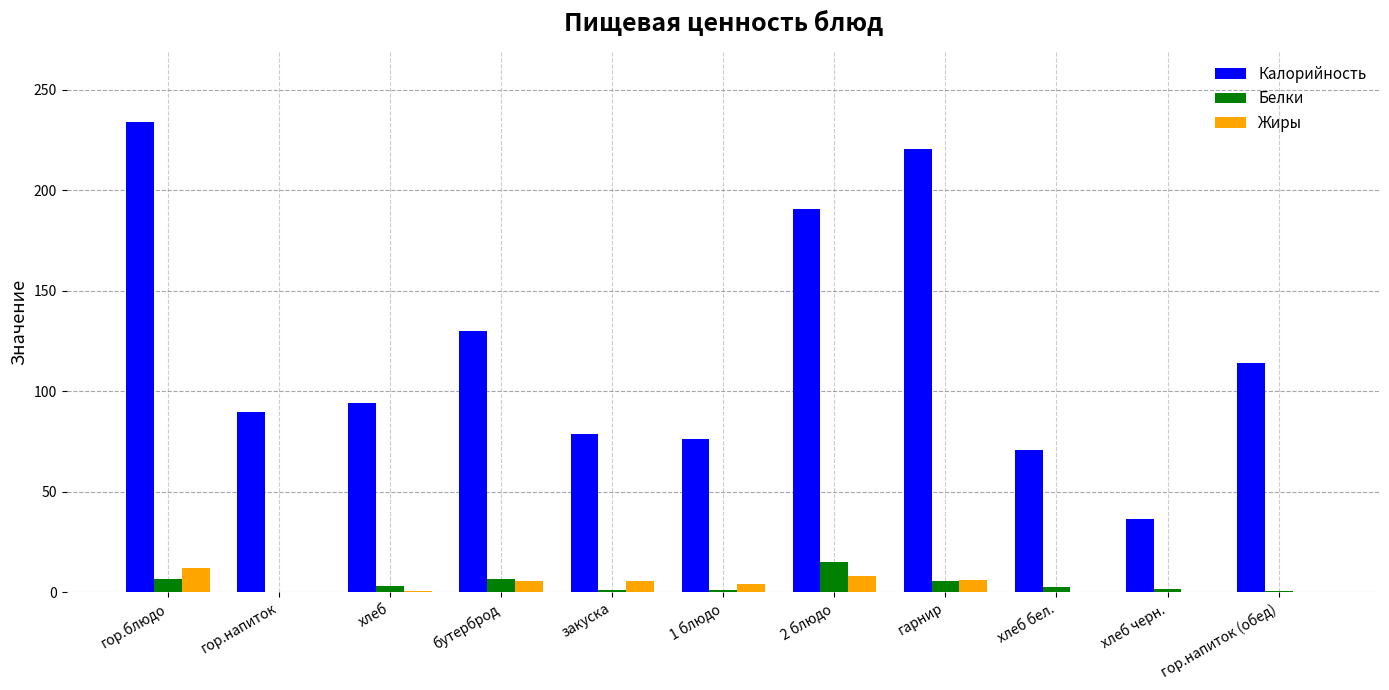

The value of Белки at хлеб бел. is 2.3. True or false?

True